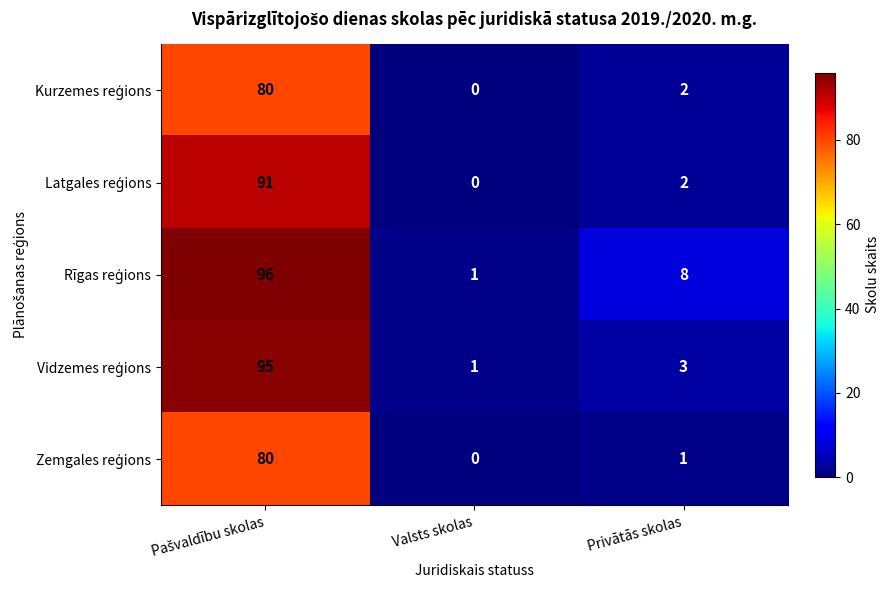

What is the maximum value shown in the chart?

96